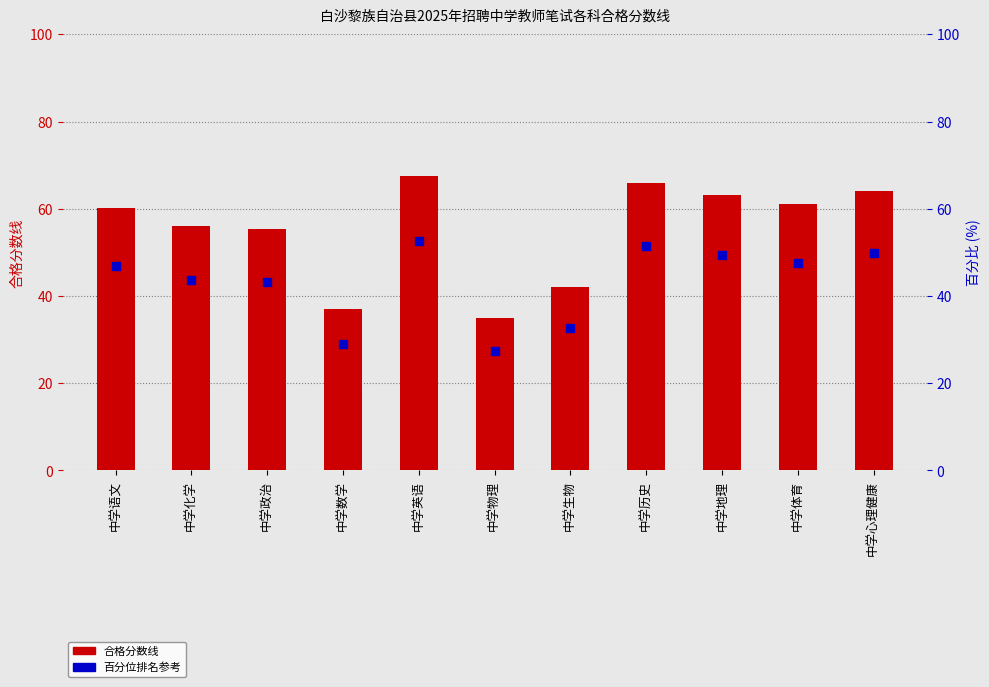

Is the value of 合格分数线 at 中学体育 greater than the value of 百分位排名参考 at 中学物理?

Yes